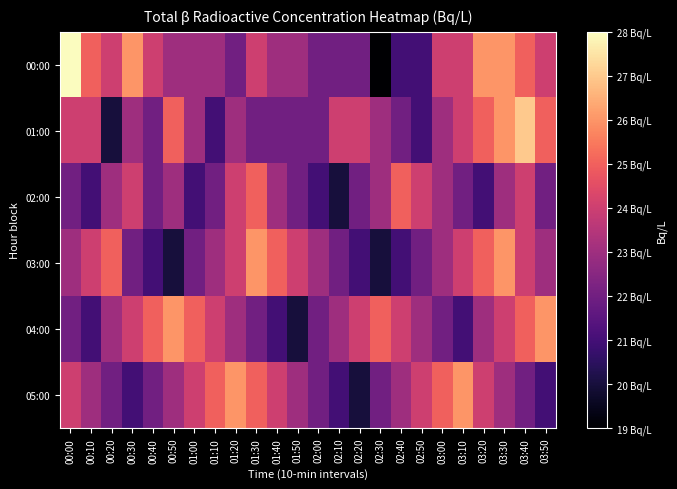

Between 00:50 and 02:00, which series saw the biggest shift?

04:00